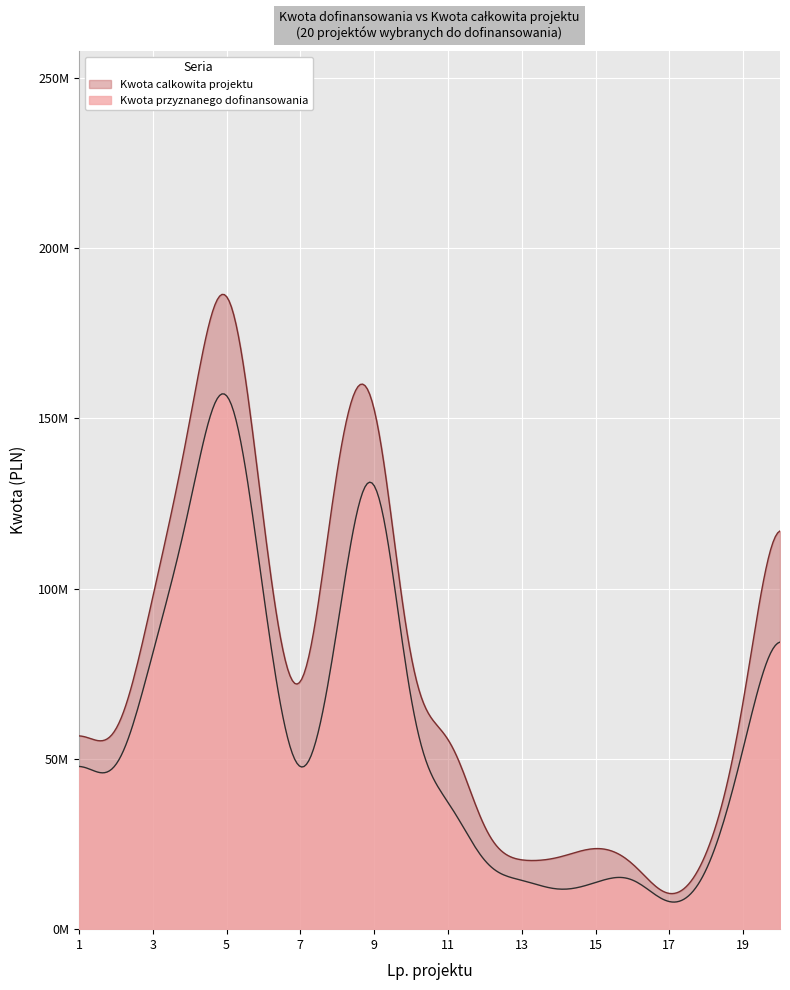

What are all the series names shown in the legend?

Kwota calkowita projektu, Kwota przyznanego dofinansowania